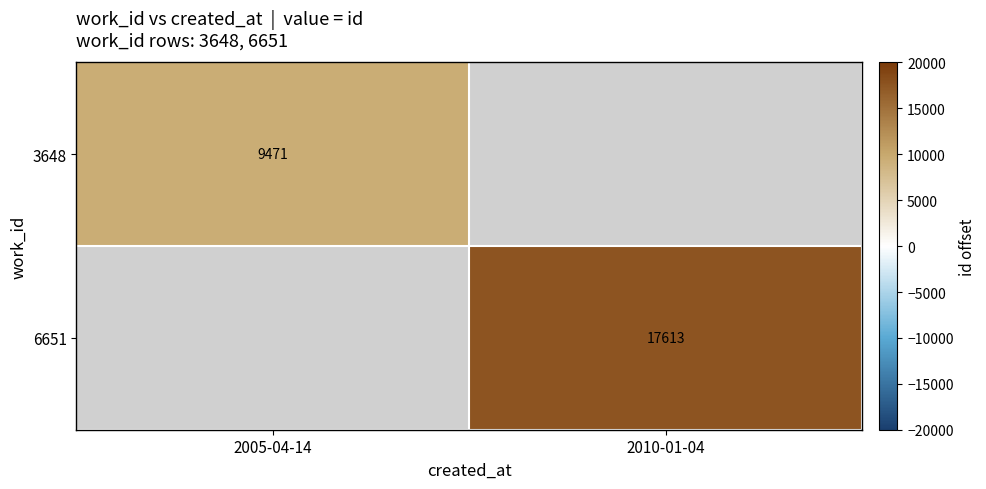

The value of 6651 at 2010-01-04 is 7007.9. True or false?

False